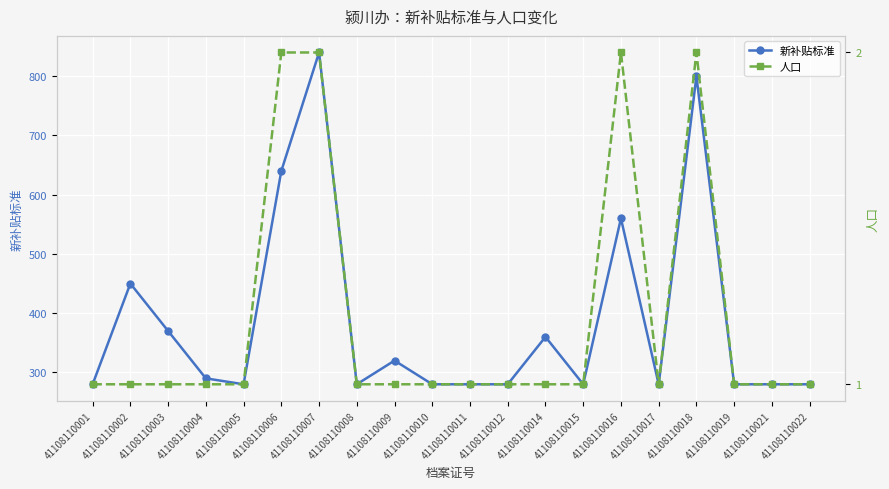

How many data points does each series have?

20